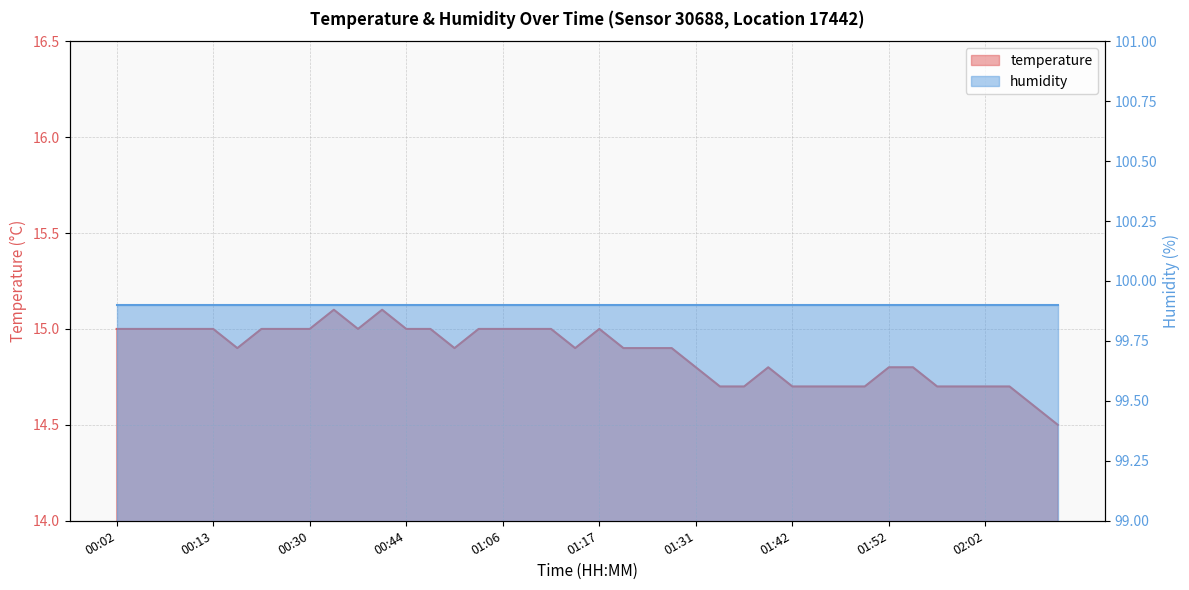

What is the smallest value displayed?

14.5